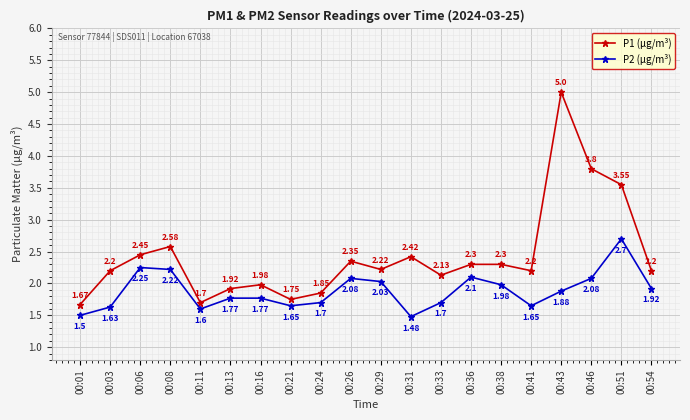

List the series in order of their overall mean, highest first.

P1 (µg/m³), P2 (µg/m³)